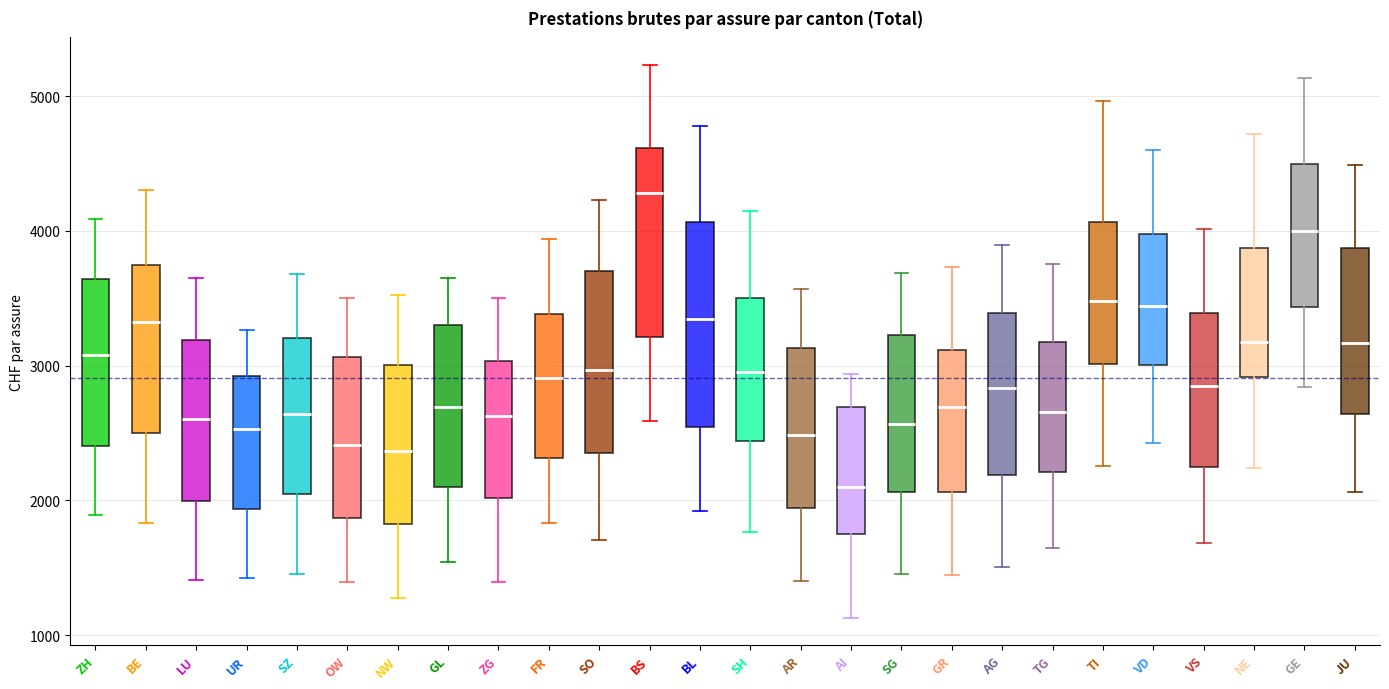

Where is the upper edge of the box for SO on the y-axis? The values are not printed on the chart, so give them approximately, as read against the axis.

3700